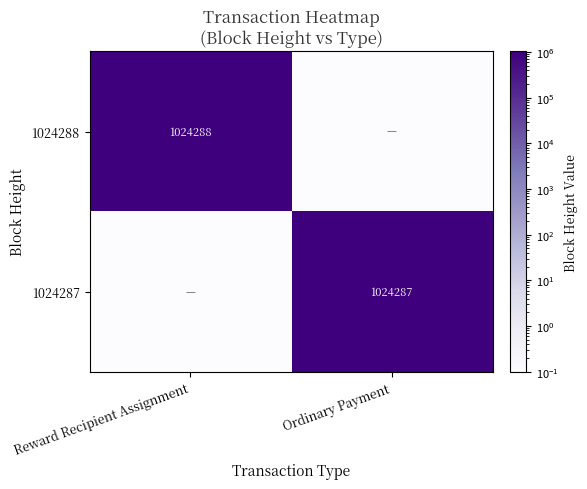

Is the value of 1024287 at Ordinary Payment greater than the value of 1024288 at Reward Recipient Assignment?

No